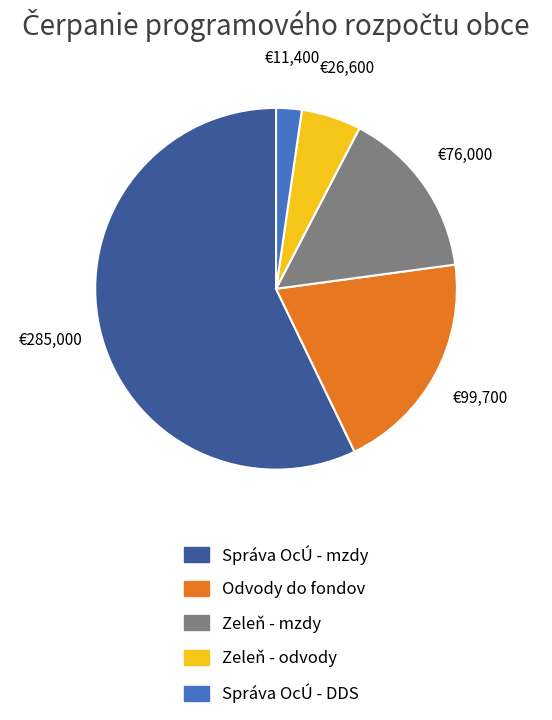

Does Správa OcÚ - DDS account for over 50% of the chart?

No